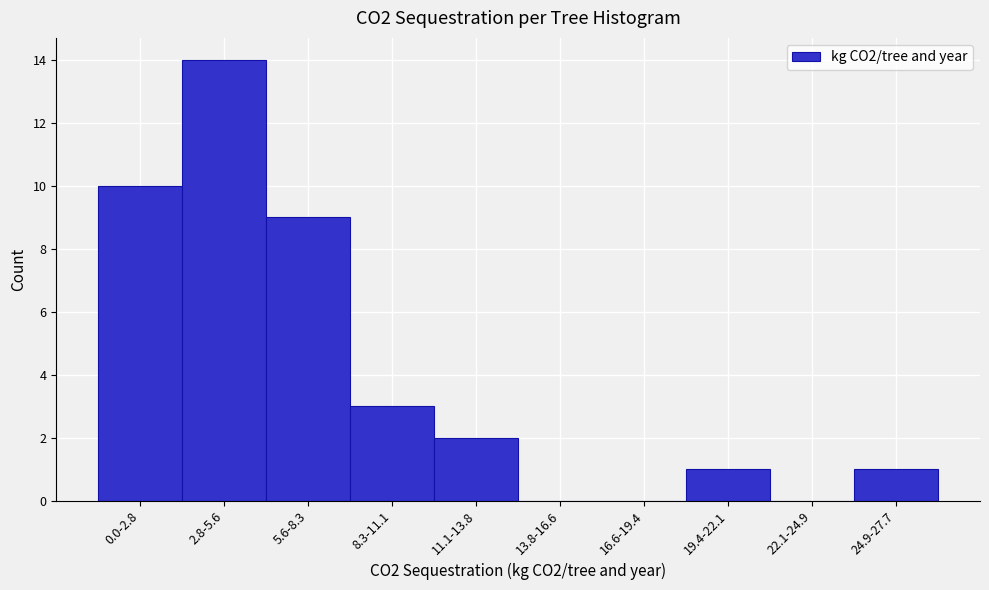

Reading left to right, list all the values displayed in this chart.

0.0-2.8=10	2.8-5.6=14	5.6-8.3=9	8.3-11.1=3	11.1-13.8=2	13.8-16.6=0	16.6-19.4=0	19.4-22.1=1	22.1-24.9=0	24.9-27.7=1